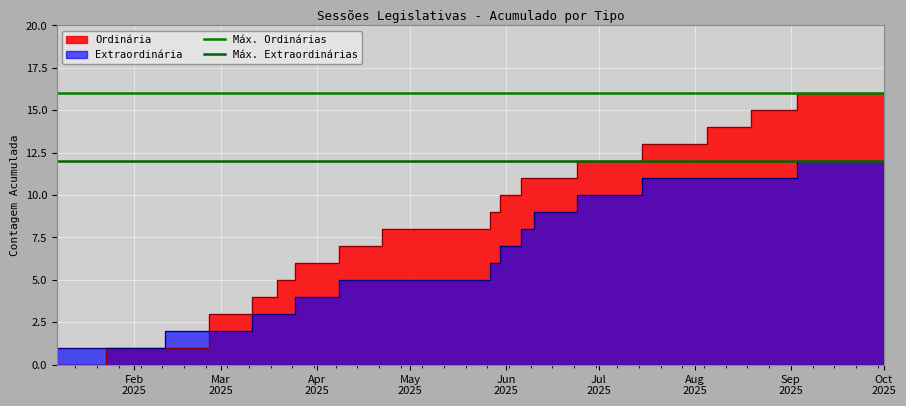

What is the average value of the Máx. Extraordinárias series?

12